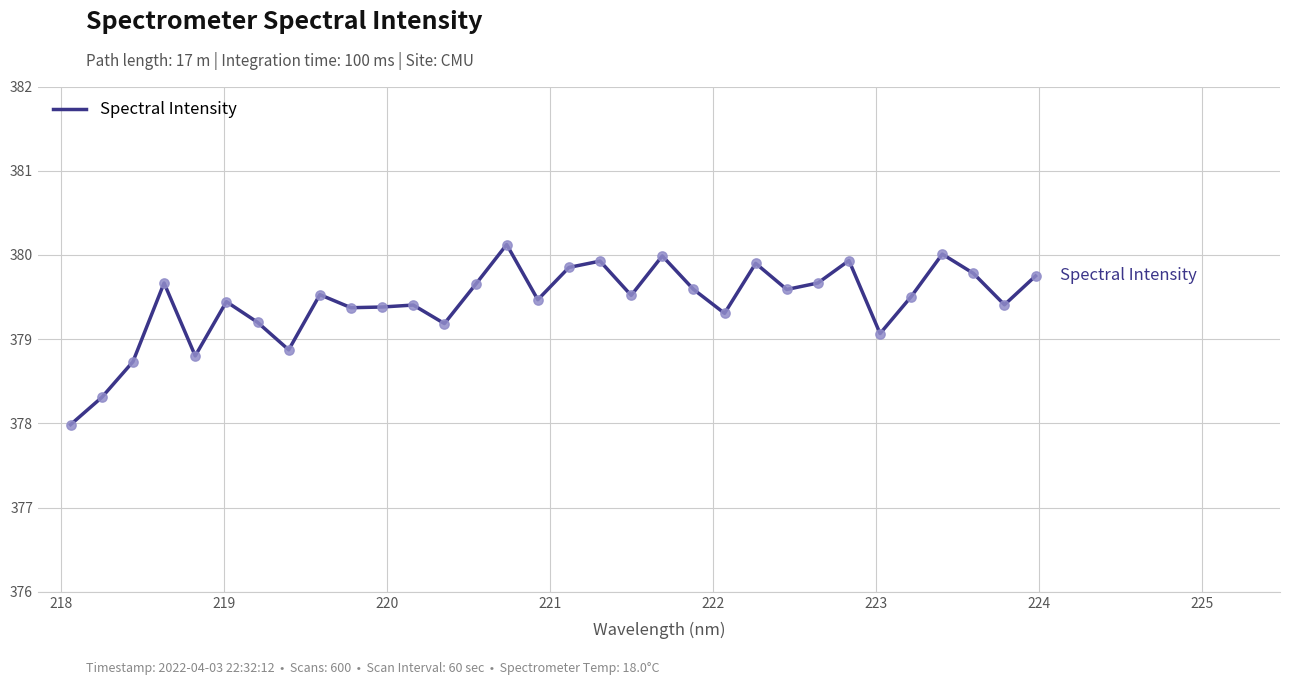

What is the maximum value shown in the chart?

380.1